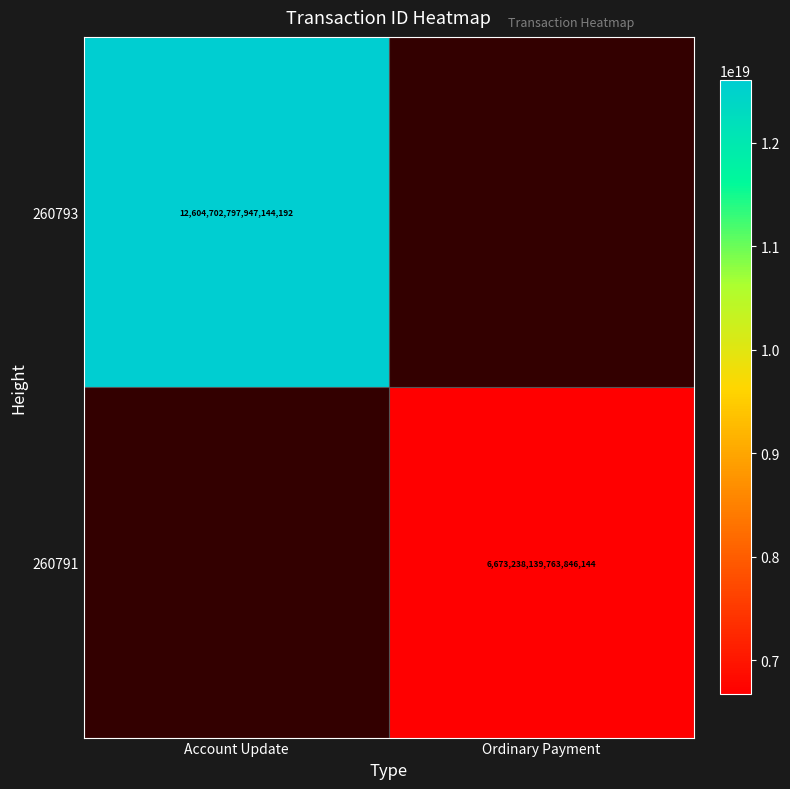

True or false: 260793 has a value of 3189114463590663168 at Account Update.

False